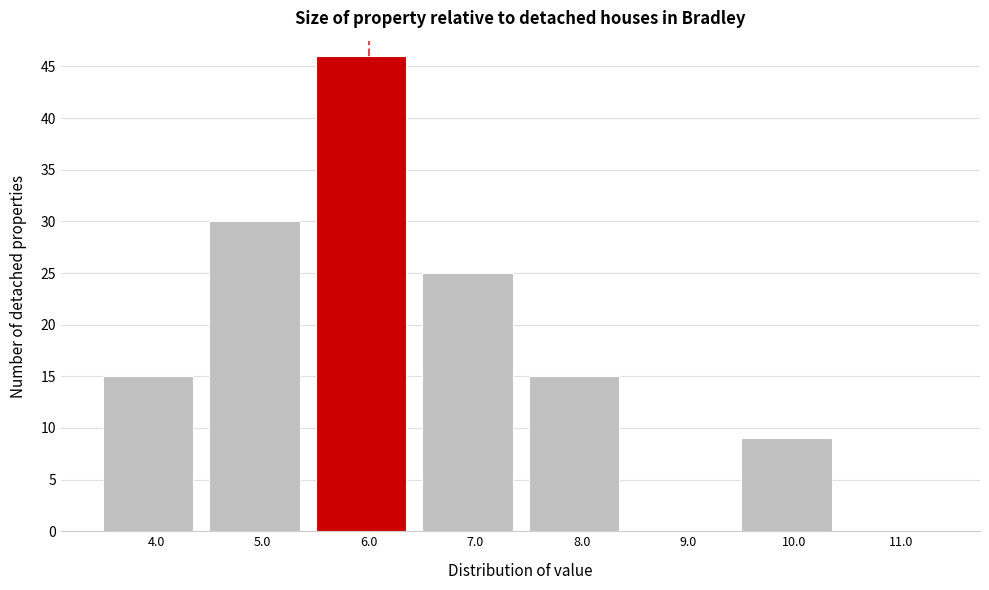

Reading left to right, list all the values displayed in this chart.

4.0=15	5.0=30	6.0=46	7.0=25	8.0=15	9.0=0	10.0=9	11.0=0